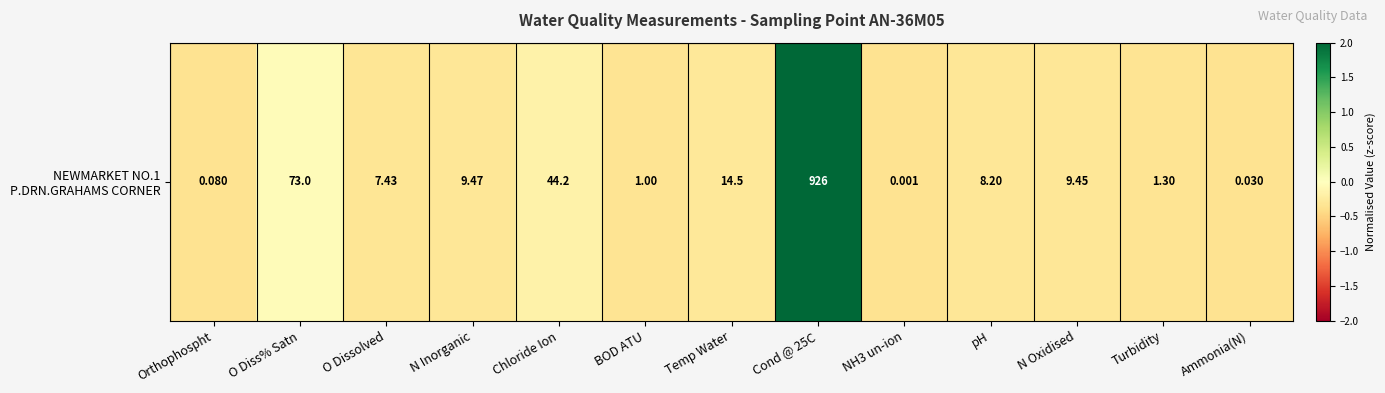

Is it true that the value at BOD ATU is -0.3?

True